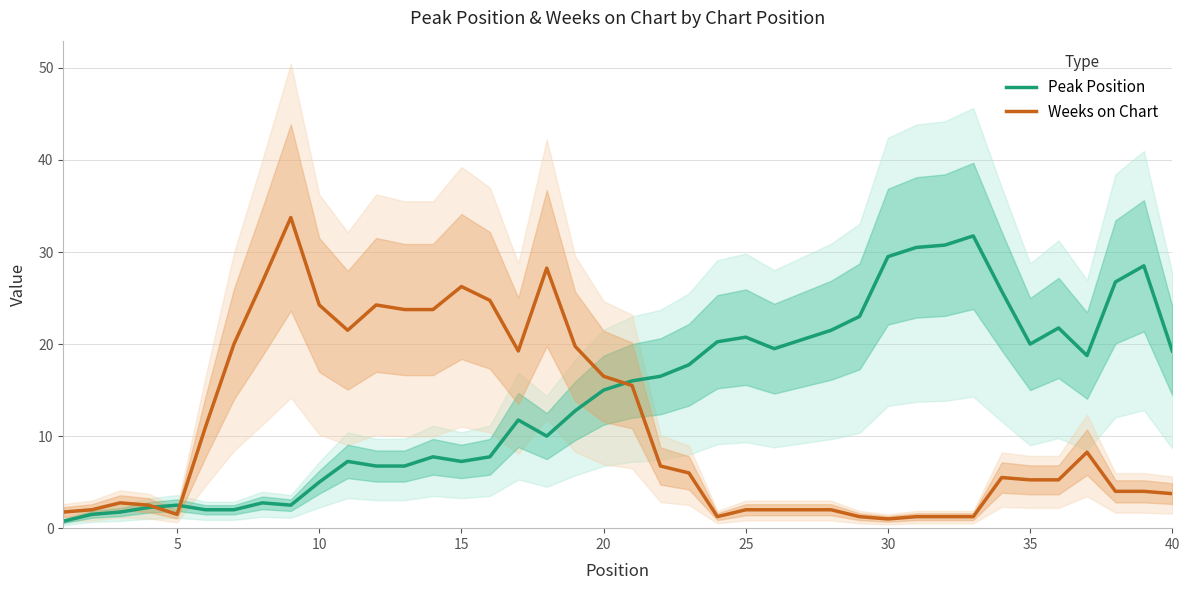

How many data points in Peak Position are above 16?

19